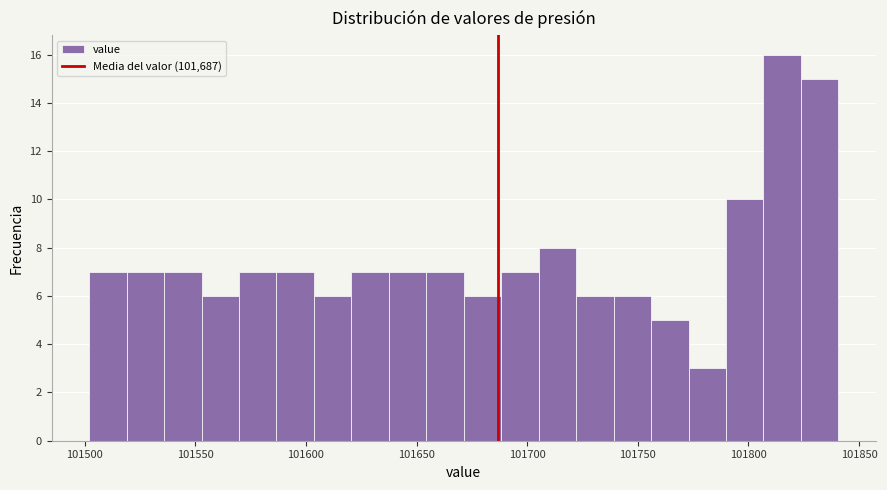

Read against the x-axis, roughly where is the centre of the tallest bar?

101815